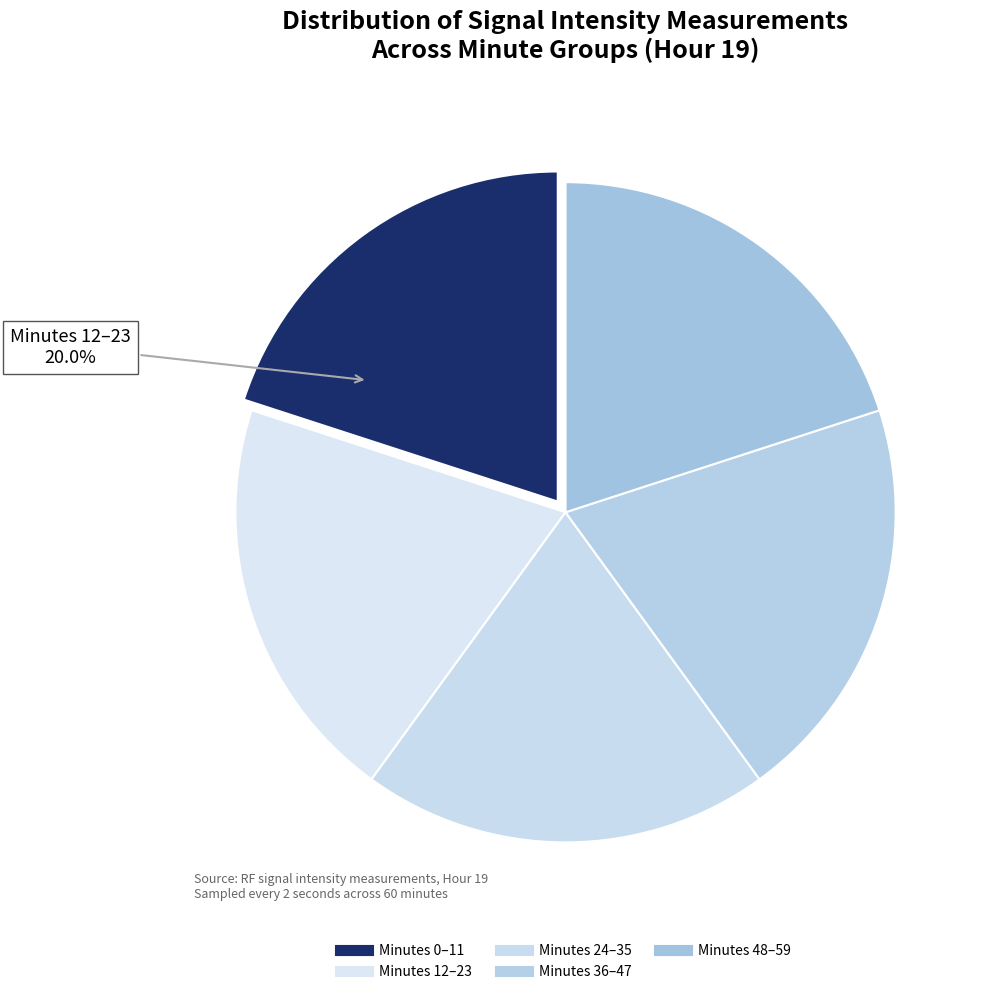

How many slices are in this pie chart?

5